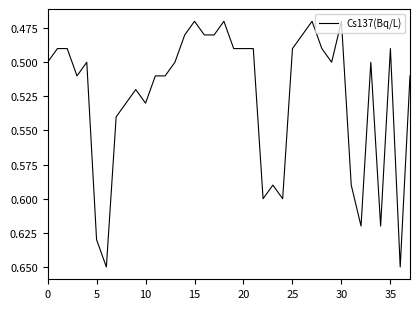

What is the minimum value shown in the chart?

0.5